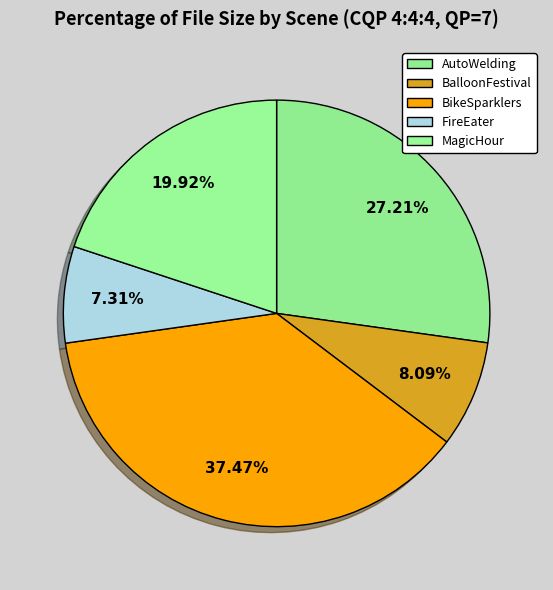

Rank the categories by value from highest to lowest.

BikeSparklers, AutoWelding, MagicHour, BalloonFestival, FireEater